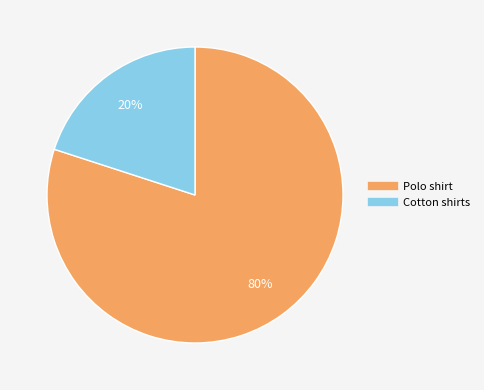

Is there any slice that represents more than half of the pie?

Yes